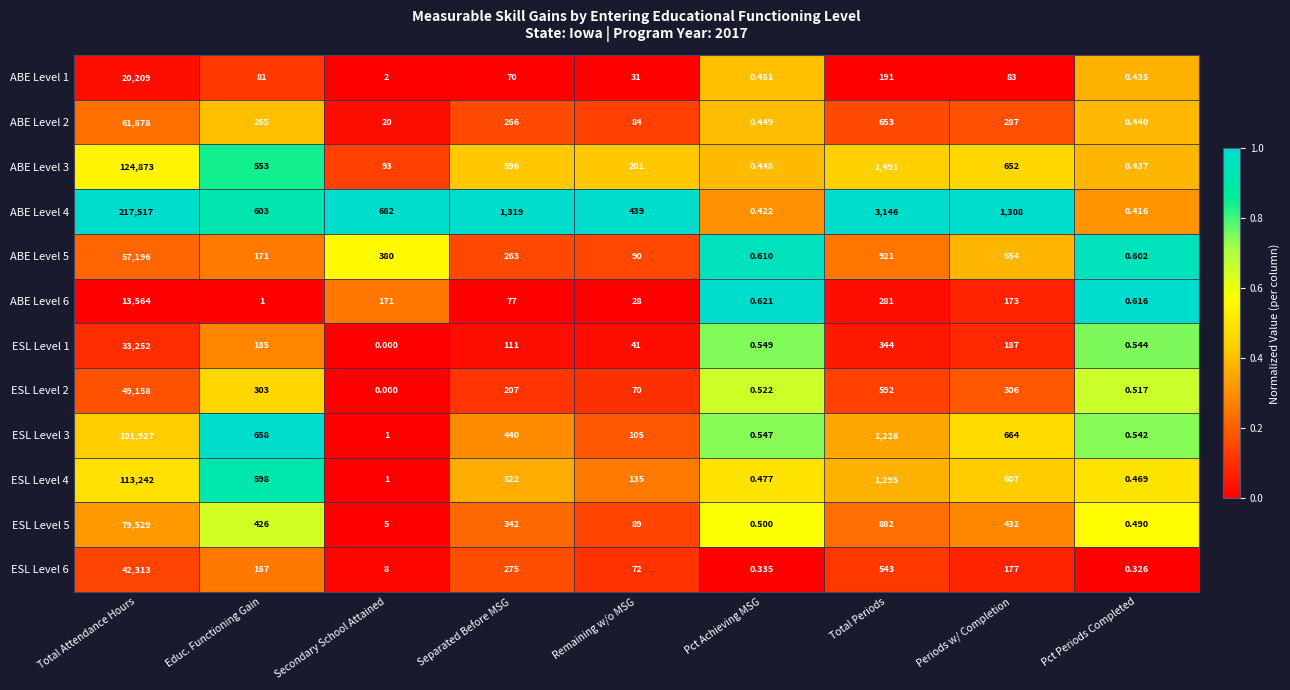

Between Separated Before MSG and Periods w/ Completion, which series saw the biggest shift?

ABE Level 5